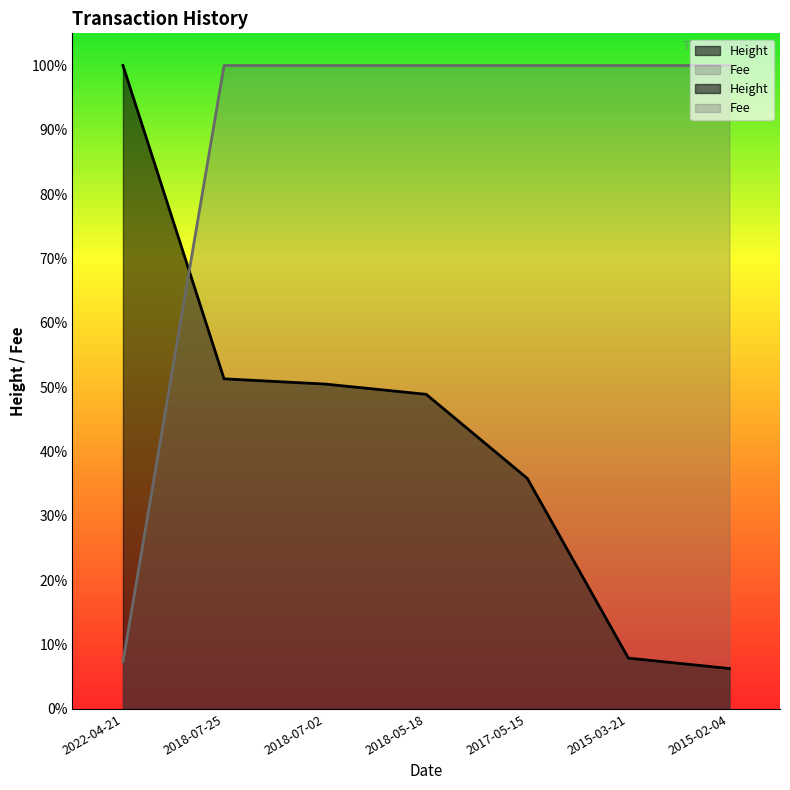

Reading left to right, what are all the values shown in this chart?

Height: 2022-04-21=1.0	2018-07-25=0.5	2018-07-02=0.5	2018-05-18=0.5	2017-05-15=0.4	2015-03-21=0.1	2015-02-04=0.1
Fee: 2022-04-21=0.1	2018-07-25=1.0	2018-07-02=1.0	2018-05-18=1.0	2017-05-15=1.0	2015-03-21=1.0	2015-02-04=1.0